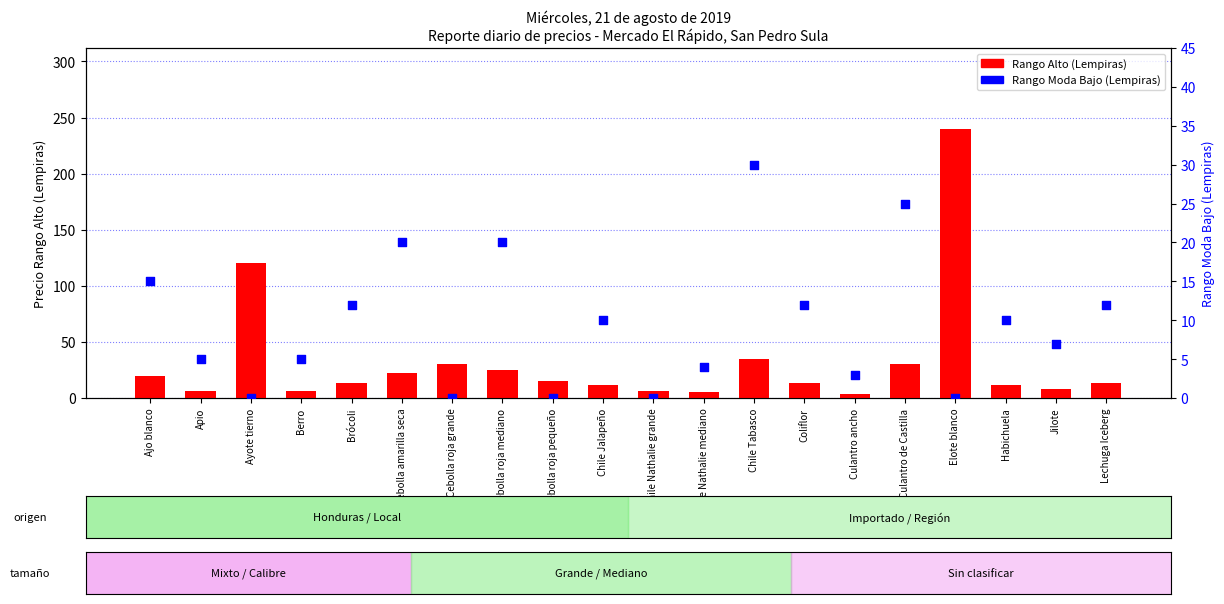

Which series has the largest Y range (max minus min)?

Rango Alto (Lempiras)